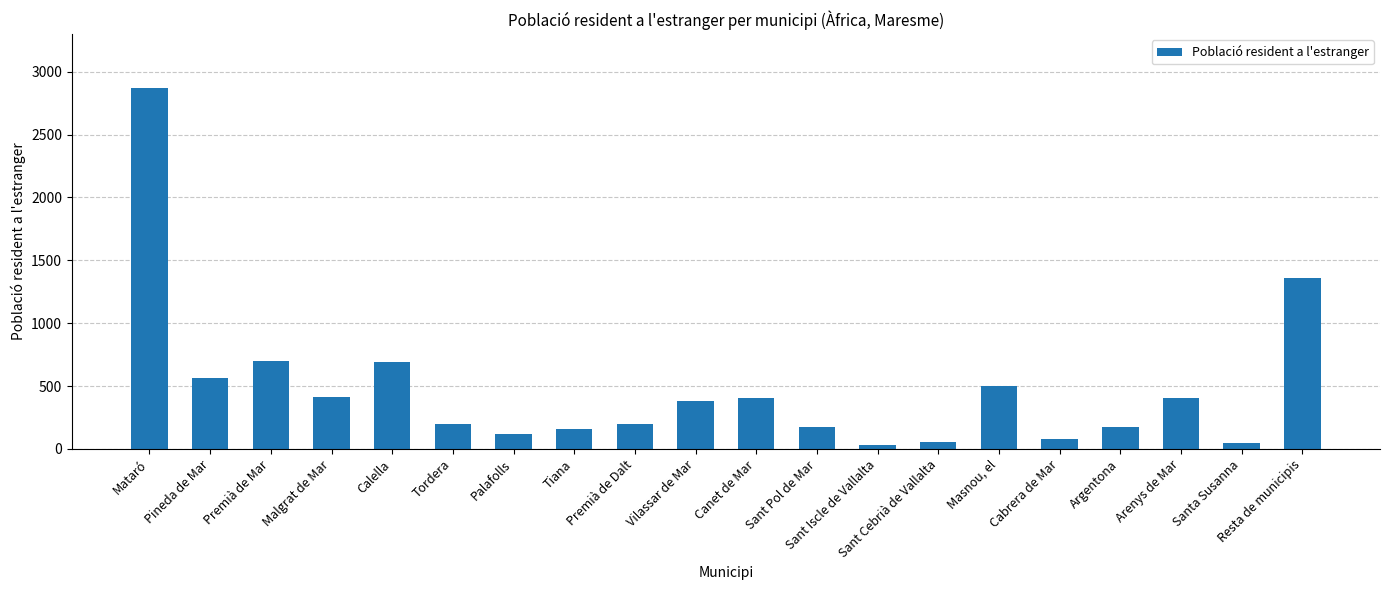

How many bars are there in total?

20